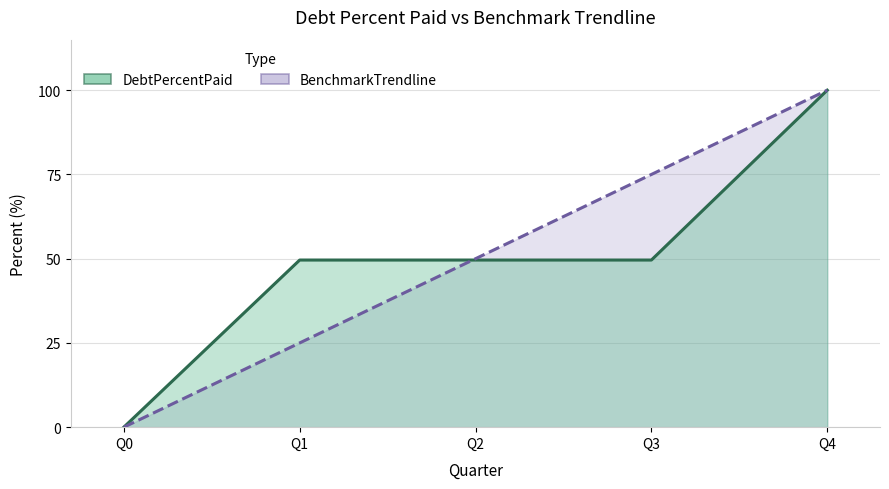

Which has a higher value, Q0 or Q3?

Q3